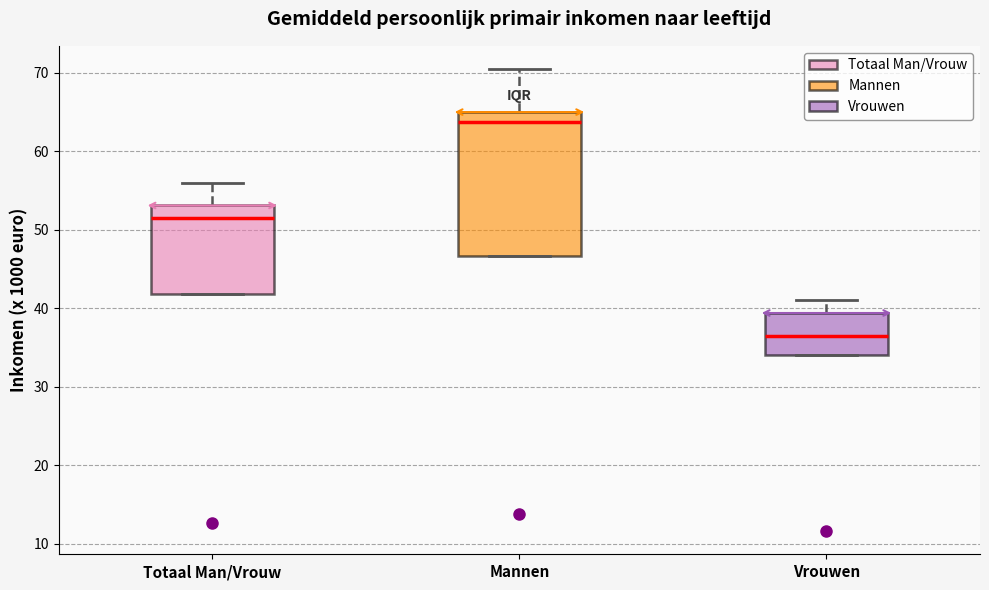

Reading left to right, transcribe this box plot: for each box, give where its median line is, the range the box spans, and where its two whiskers end, as read against the y-axis. The values are not printed on the chart, so give them approximately, as read against the axis.

Totaal Man/Vrouw: median 52, box 42 to 53, whiskers 42 to 56
Mannen: median 64, box 47 to 65, whiskers 47 to 71
Vrouwen: median 37, box 34 to 39, whiskers 34 to 41